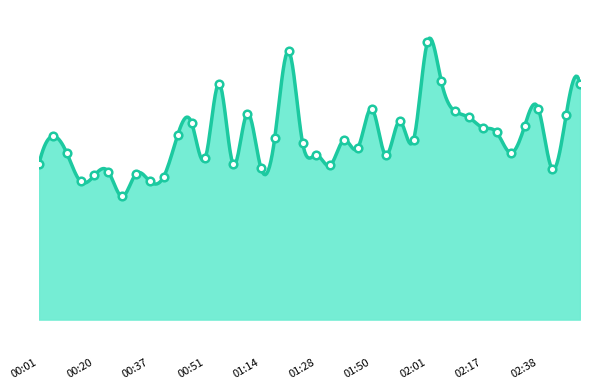

What is the change in value from 00:31 to 00:48?

+1.4